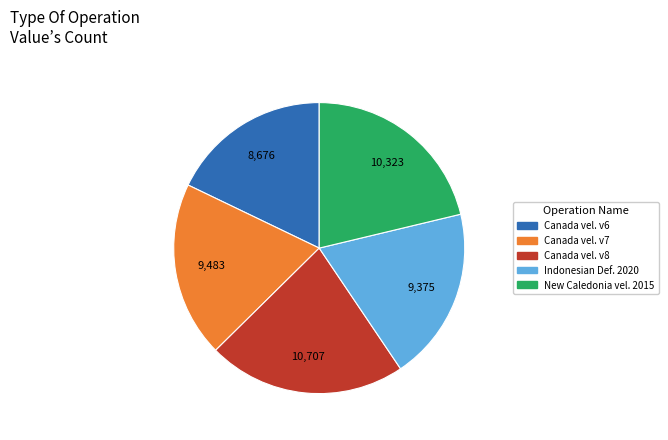

Does any single category account for the majority?

No